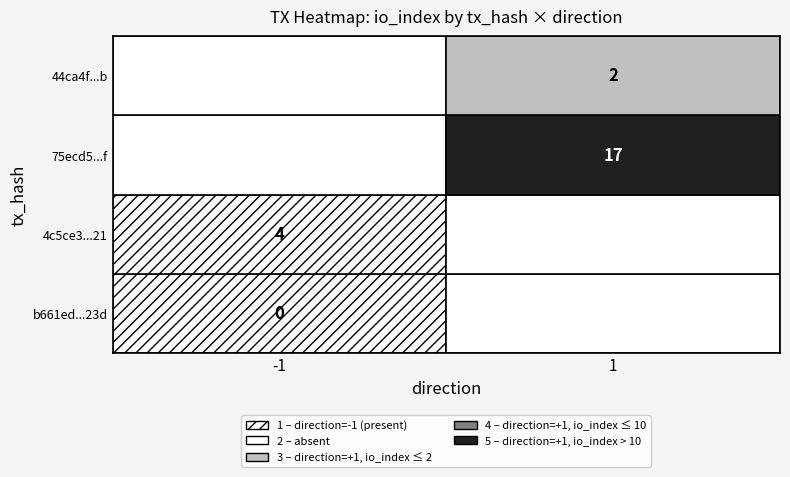

What is the difference between the 44ca4f0fa15526e911f18248a3e79b24175f7eb values at io_index and direction?

1.0